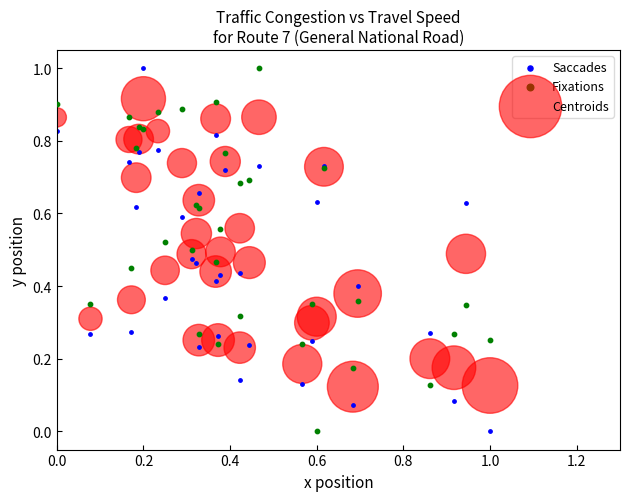

What is the X range (max minus min) for the scatter plot?

1.0